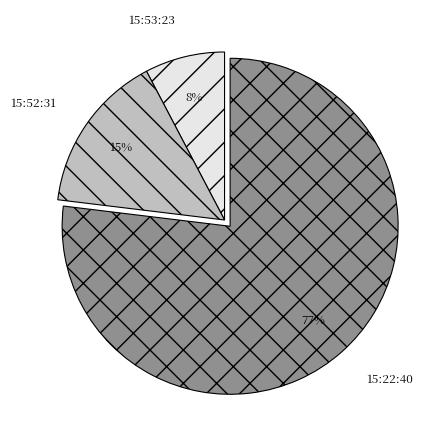

To the nearest percent, what is the difference between the 15:22:40 and 15:52:31 slice percentages?

62%